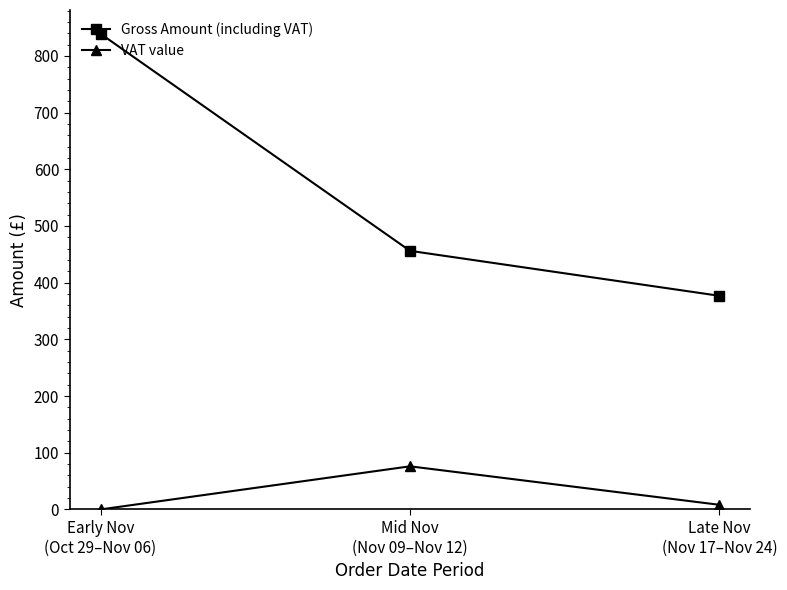

How many lines are shown in the chart?

2